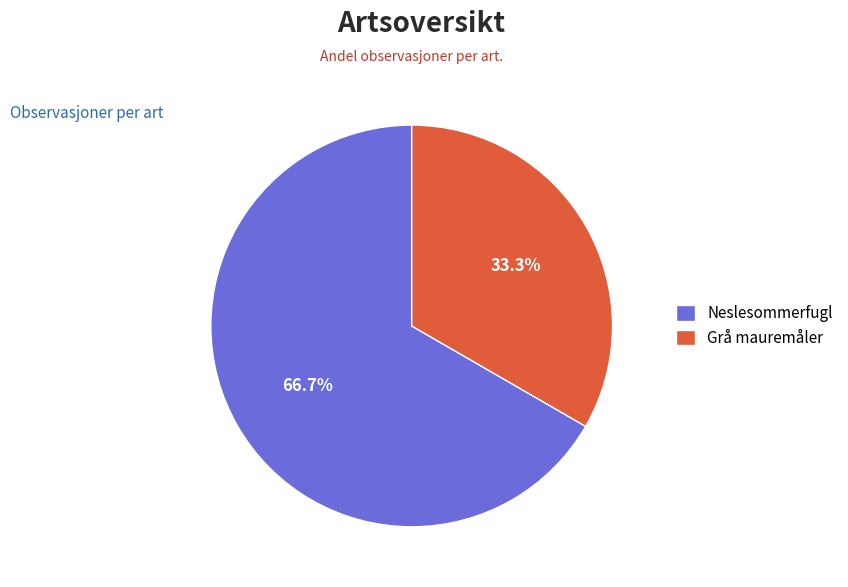

What is the smallest slice in the pie chart?

Grå mauremåler